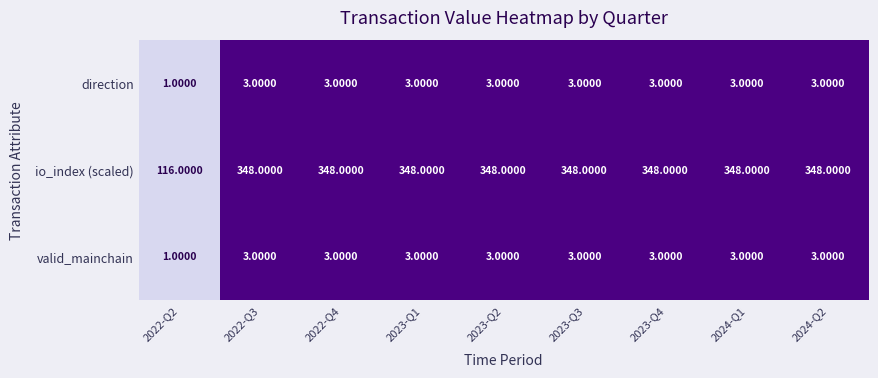

What is the sum of all direction values?

25